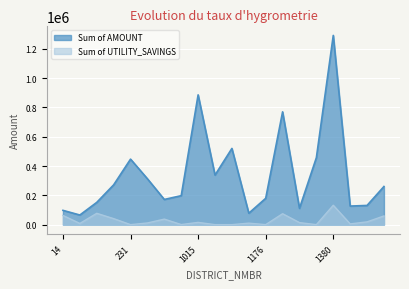

What is the maximum value for Sum of AMOUNT?

1290917.0